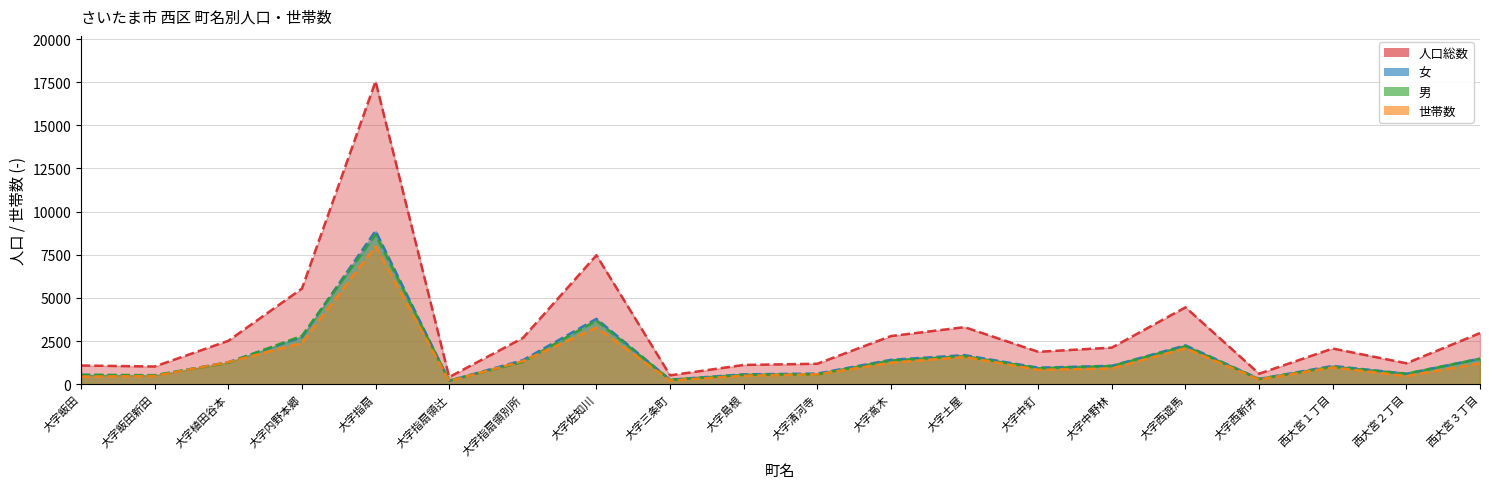

What is the difference between the maximum and second lowest values in the 世帯数 series?

7773